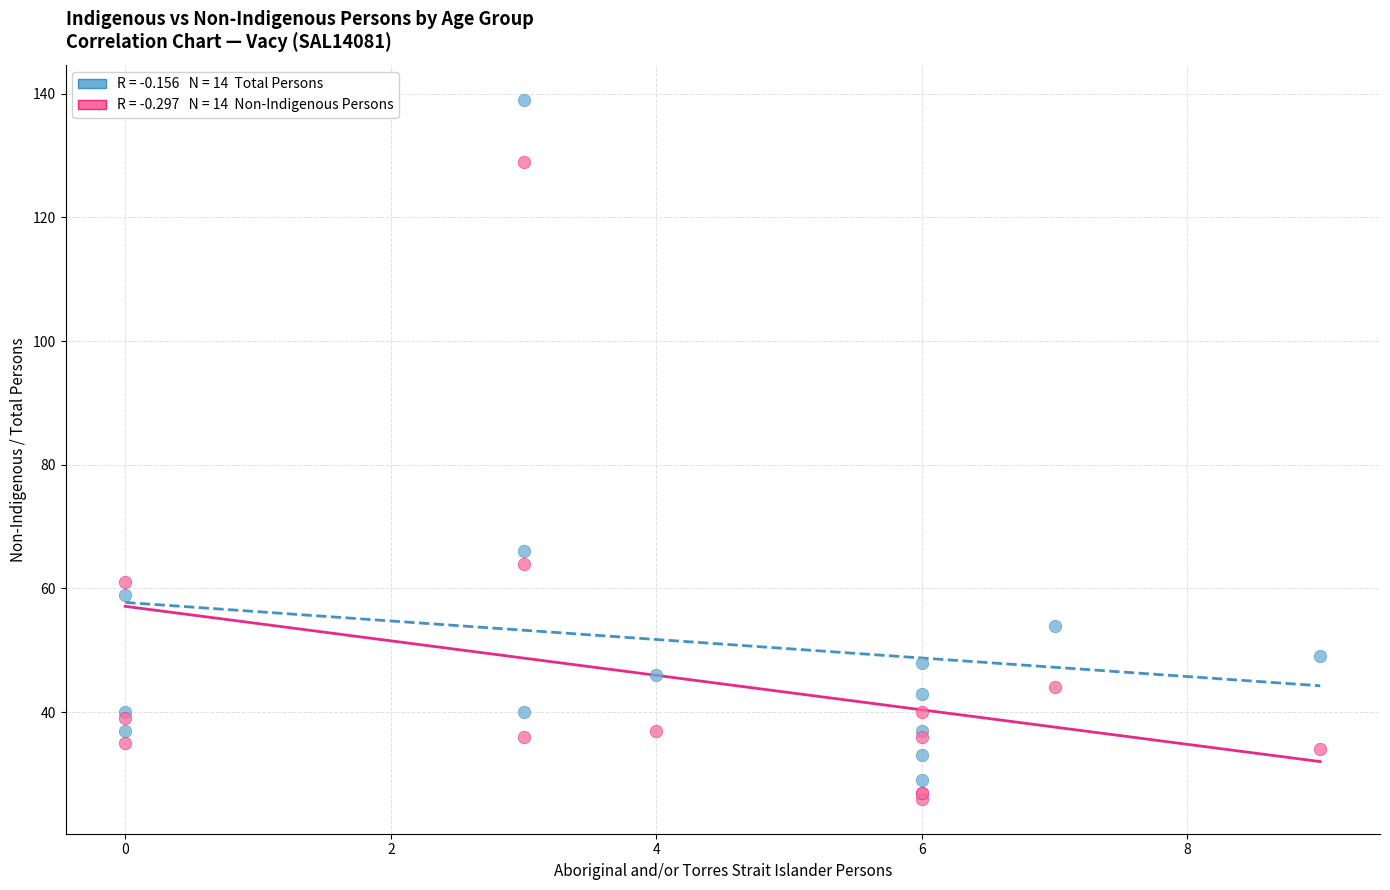

Across all series, what Y value is closest to 82?

66